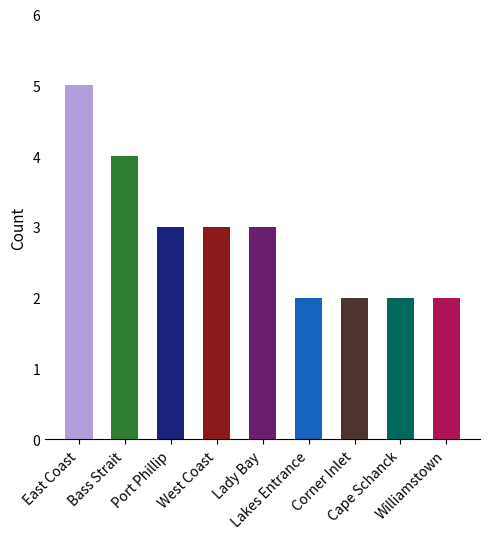

Approximately how many times larger is the value at West Coast compared to Corner Inlet?

1.5